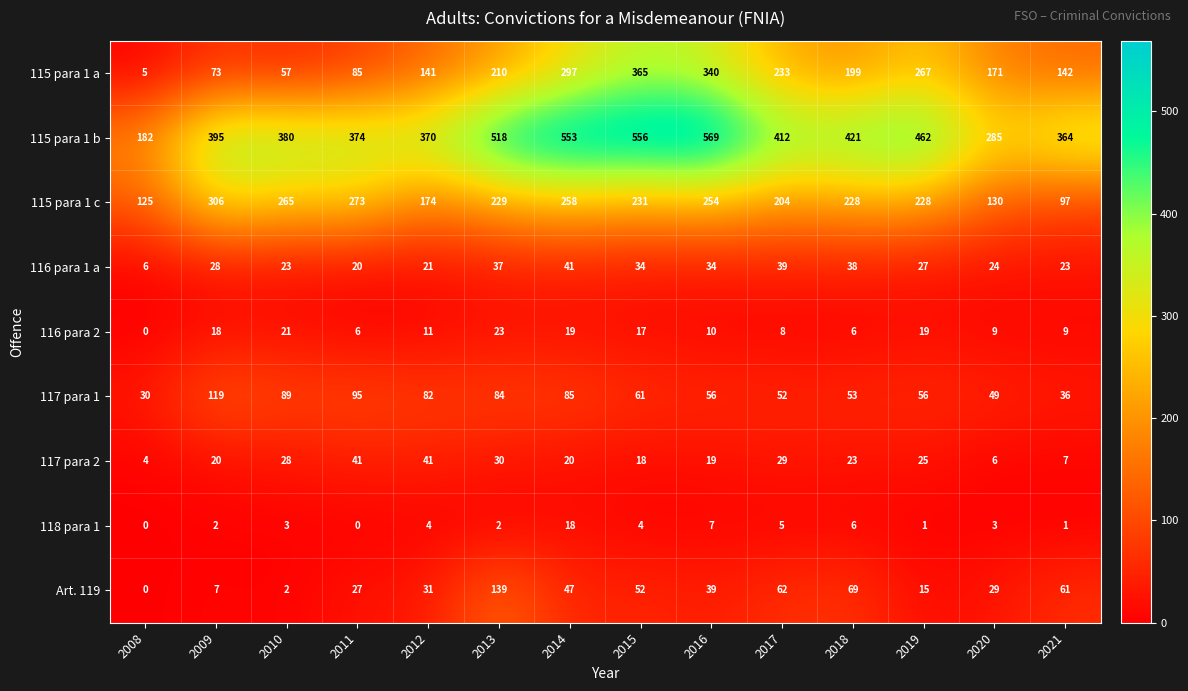

Which category has the highest value in the Art. 119 series?

2013